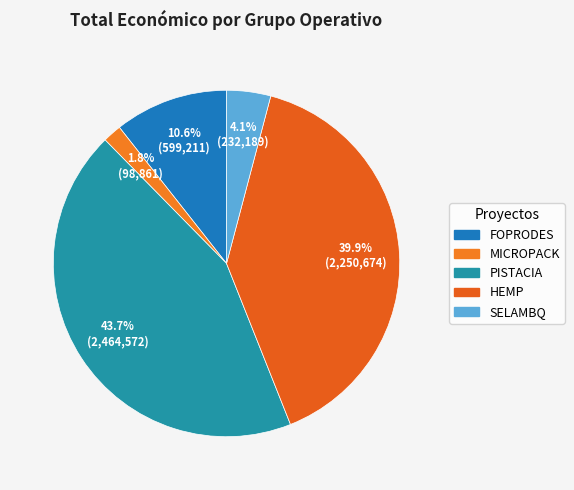

Which category has the biggest portion of the pie?

PISTACIA